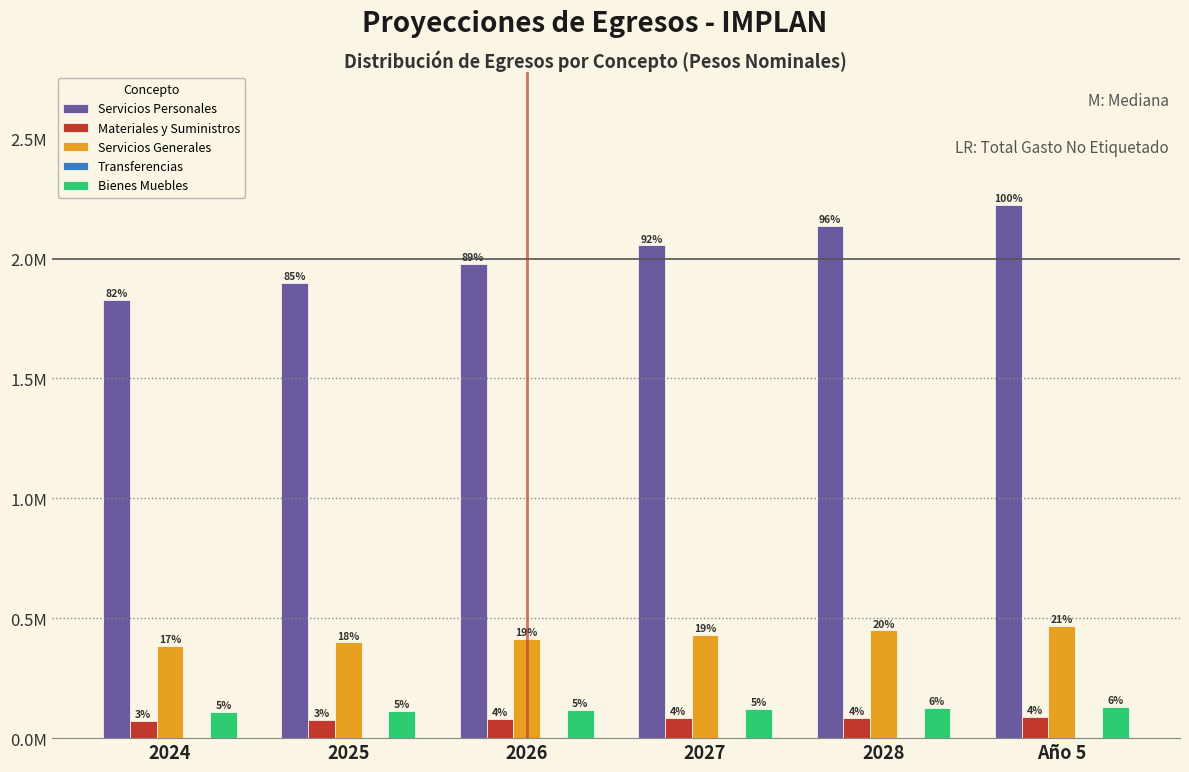

Does the chart contain stacked bars?

No